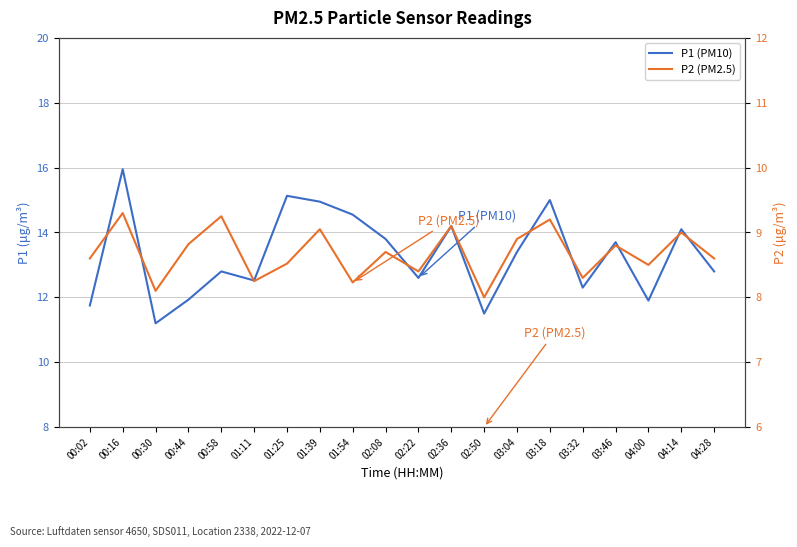

What value does the P1 (PM10) series have at 03:46?

13.7